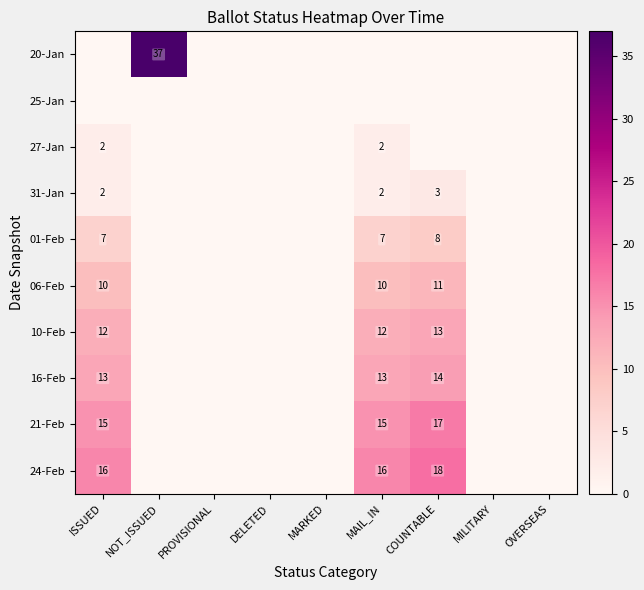

Is it true that 27-Jan equals 1 at MAIL_IN?

False